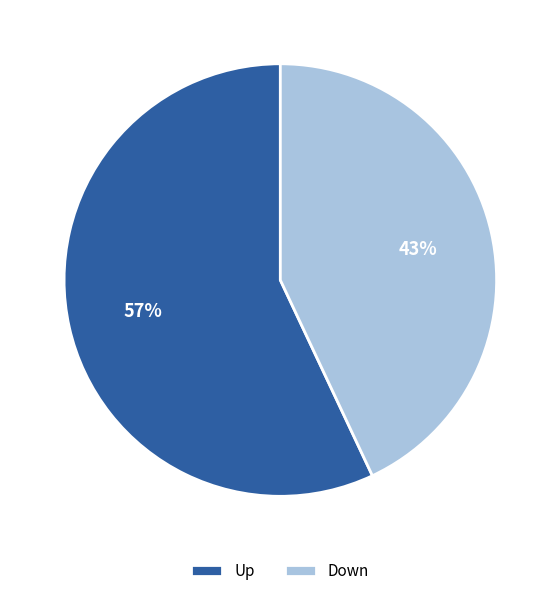

What is the smallest slice in the pie chart?

Down